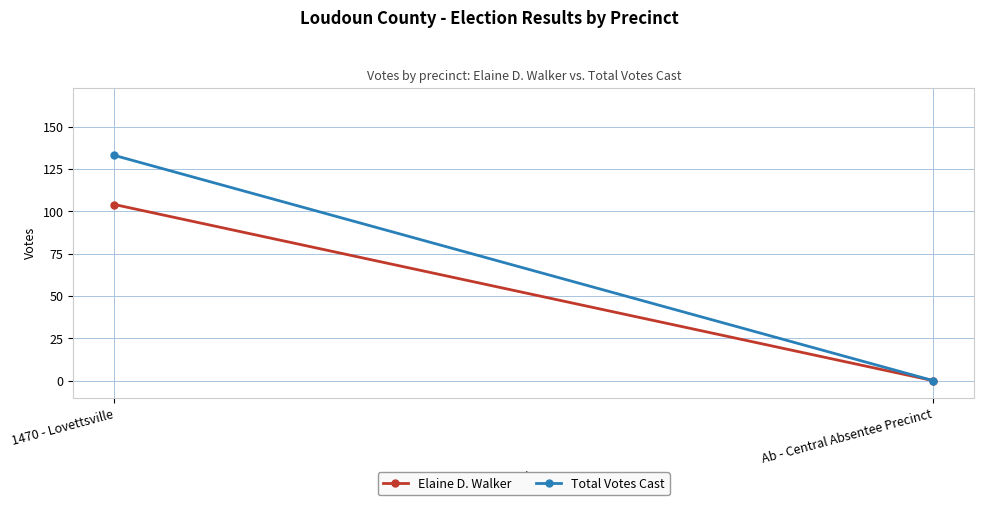

Is it true that Total Votes Cast equals -91 at Ab - Central Absentee Precinct?

False